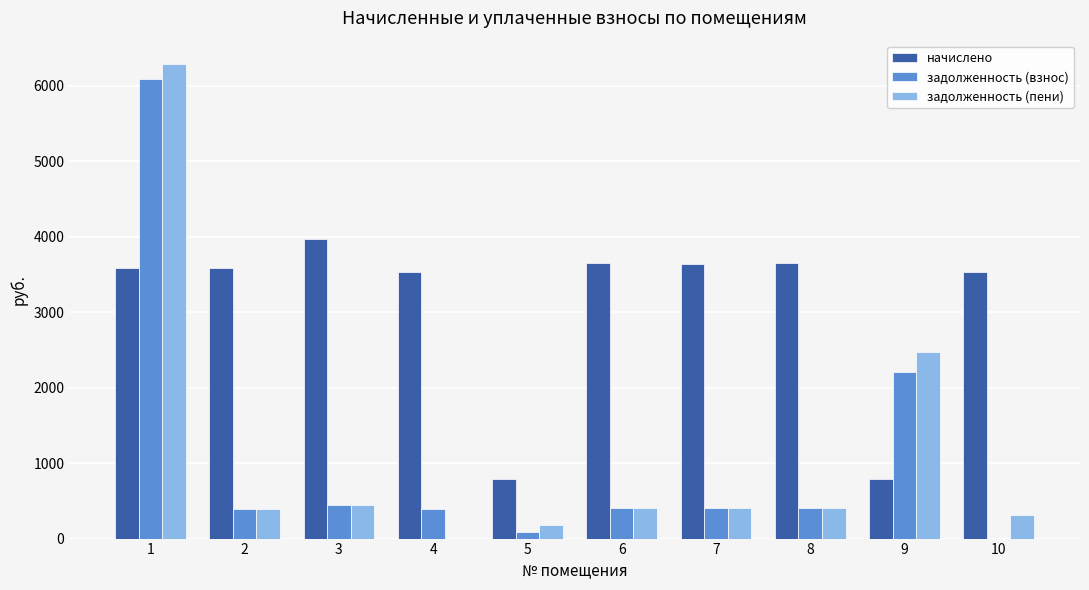

Which series has the largest total across all categories?

начислено